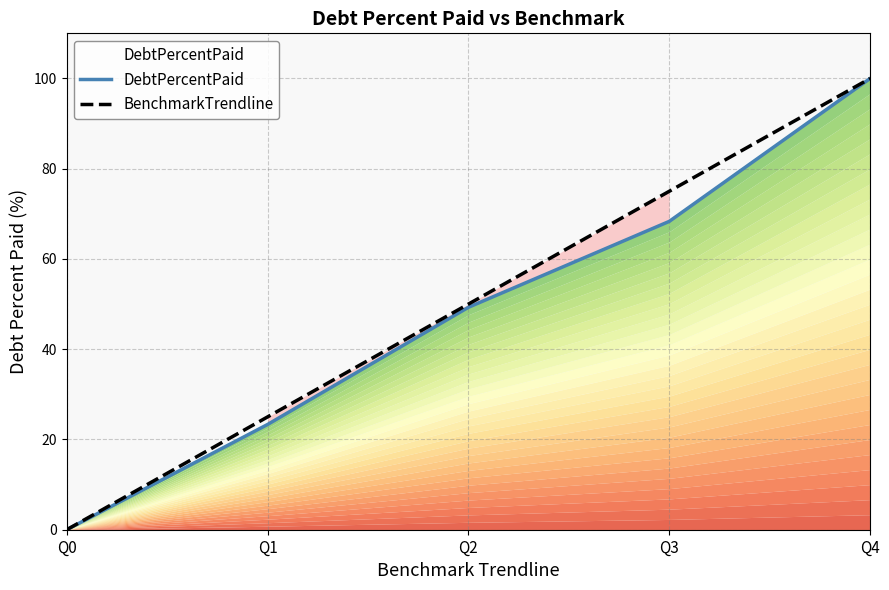

What is the maximum value for BenchmarkTrendline?

100